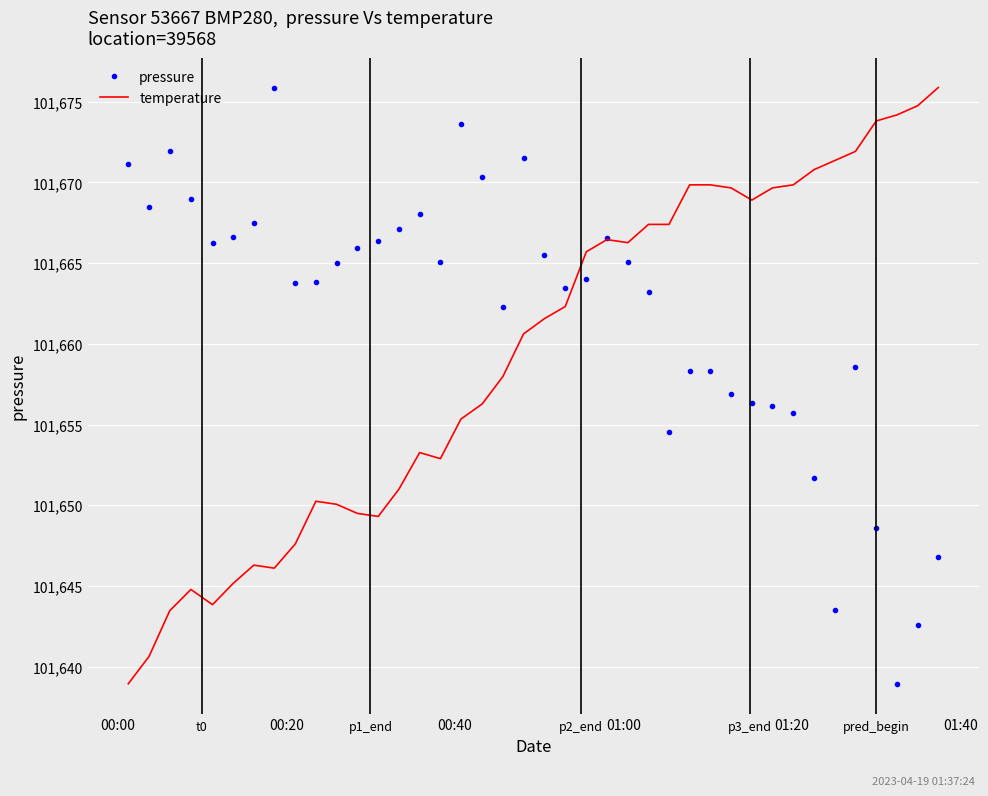

Rank the series by their average value, from lowest to highest.

temperature, pressure